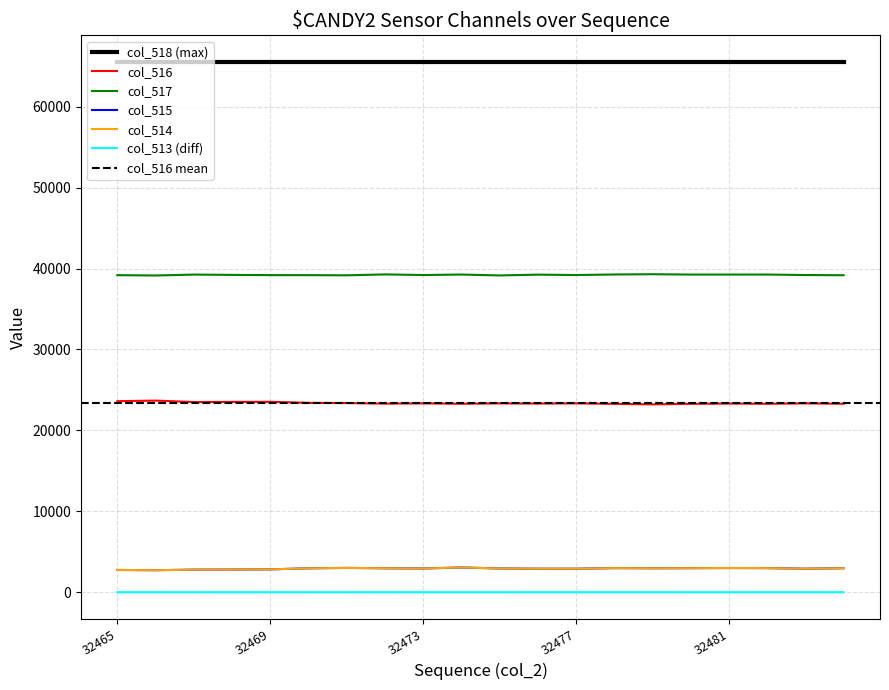

True or false: col_514 and col_517 intersect in this chart.

False